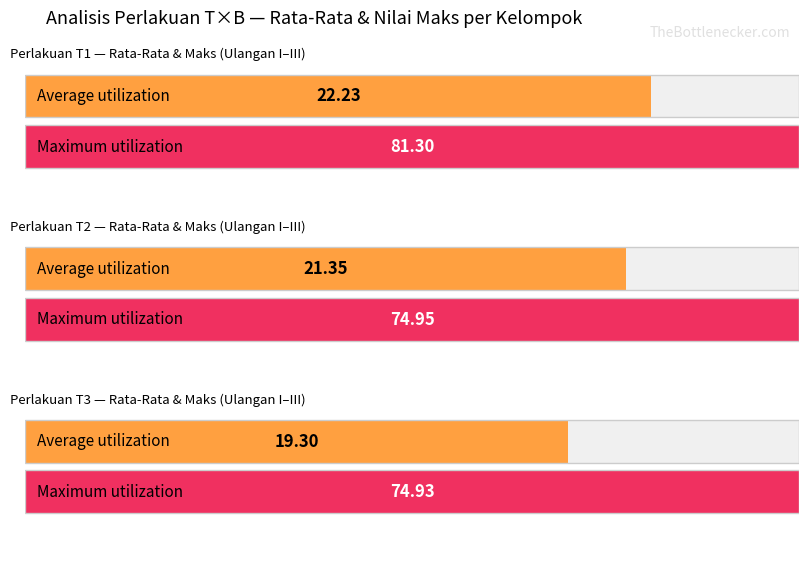

Is the value of T2 at B1 greater than the value of T1 at B2?

No